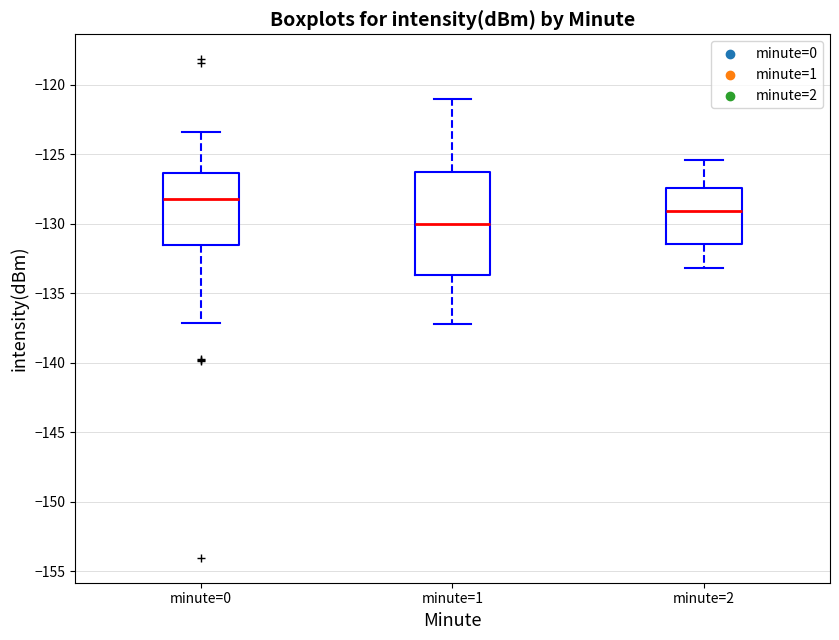

Where is the upper edge of the box for minute=0 on the y-axis? The values are not printed on the chart, so give them approximately, as read against the axis.

-126.5